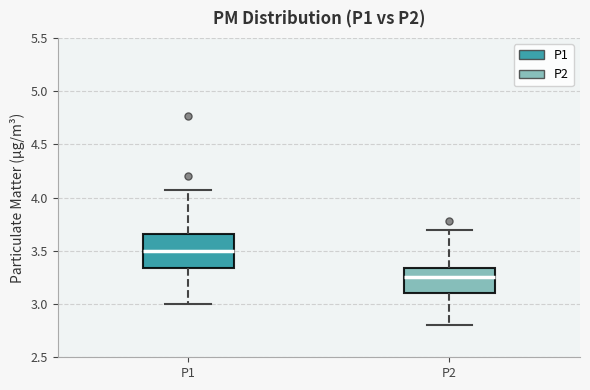

Which box is the tallest, from its lower edge to its upper edge?

P1